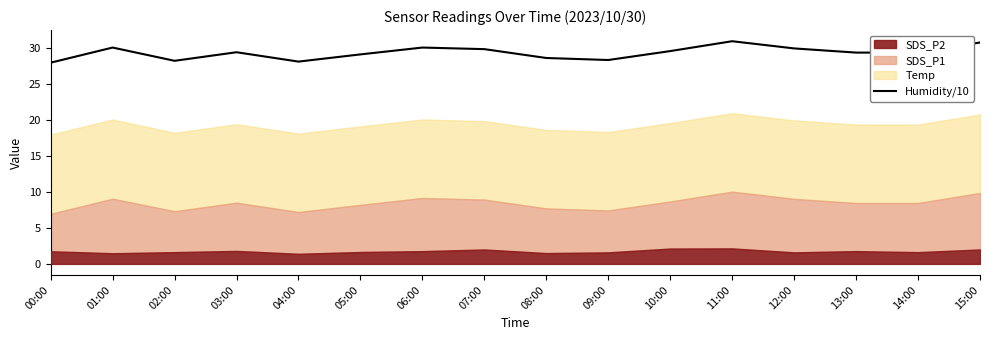

What is the change in value from 09:00 to 14:00?

+1.0